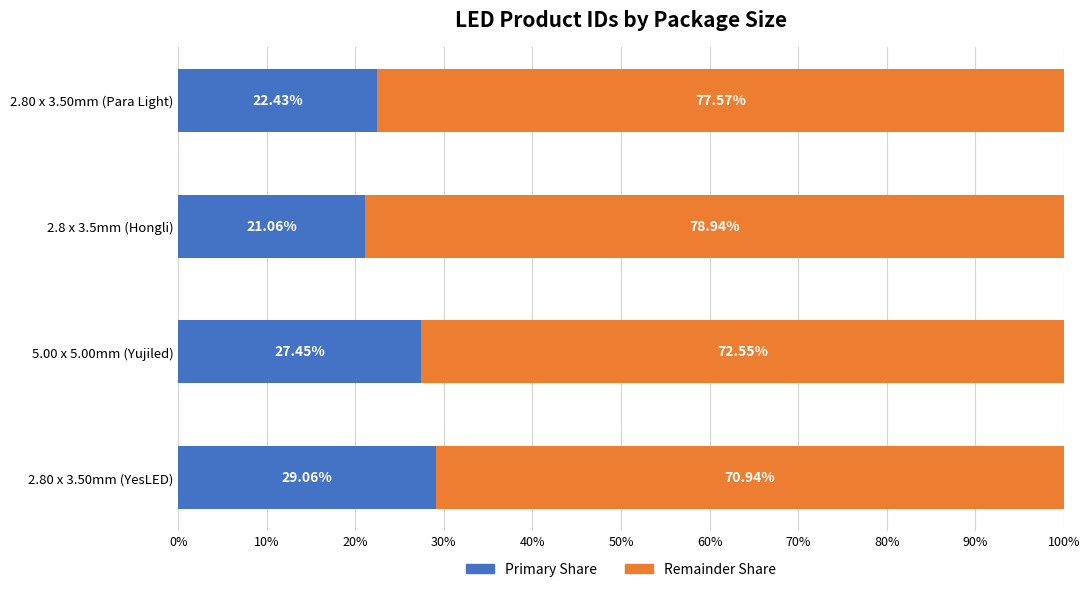

What is the difference between the Primary Share values at 2.8 x 3.5mm (Hongli) and 2.80 x 3.50mm (YesLED)?

8.0